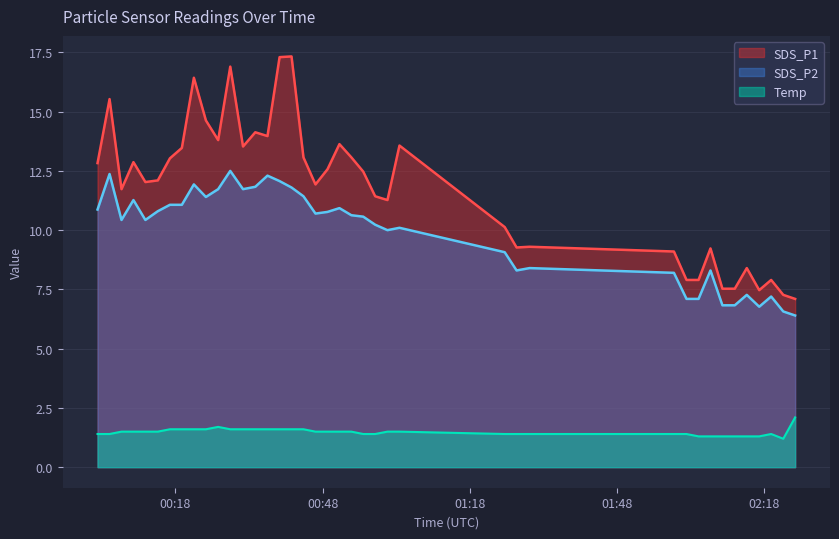

What is the average value of the SDS_P1 series?

11.8